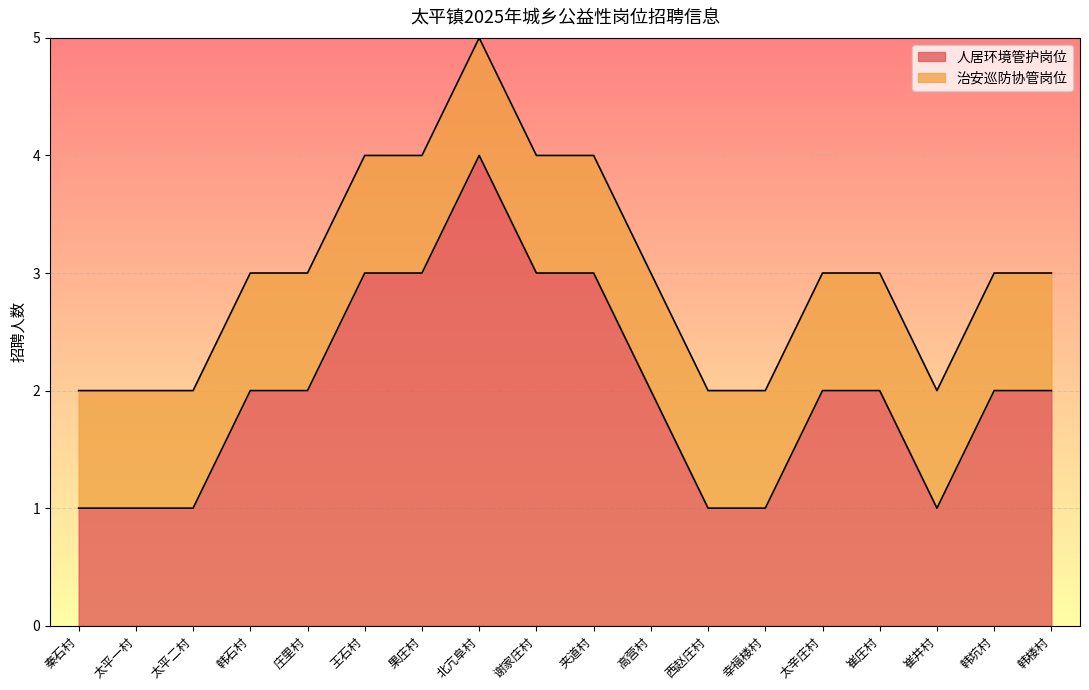

How many points are lower than both their immediate neighbors (excluding endpoints)?

1